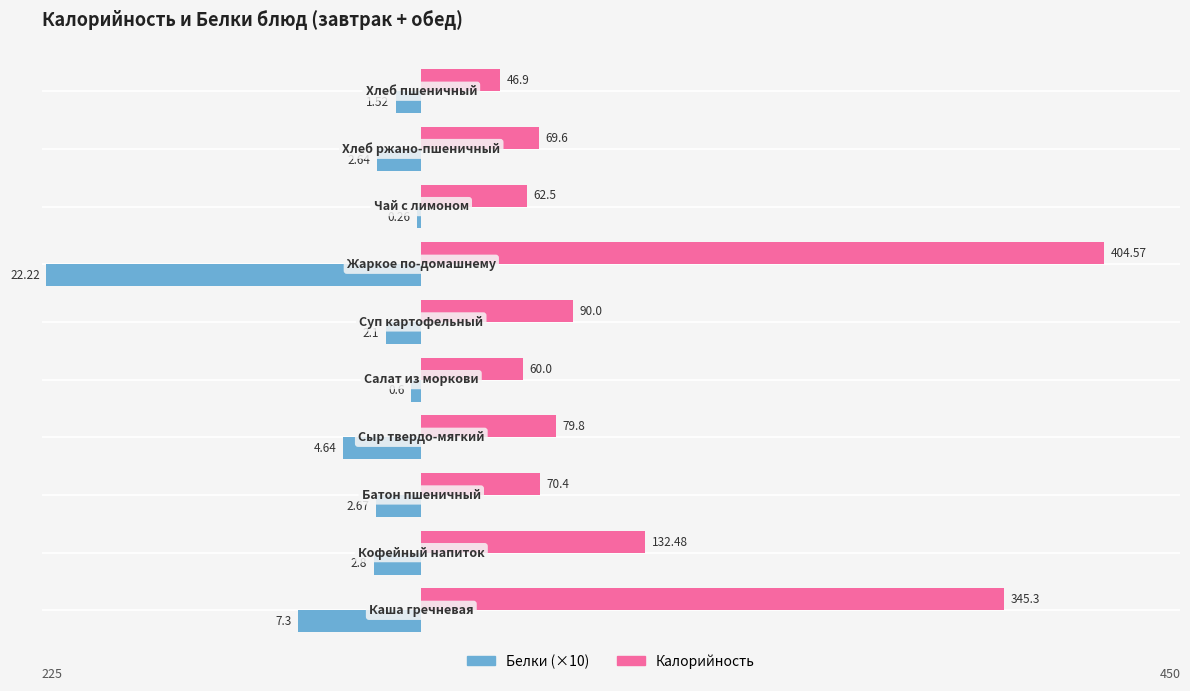

List the series in order of their peak value, lowest first.

Белки (×10), Калорийность